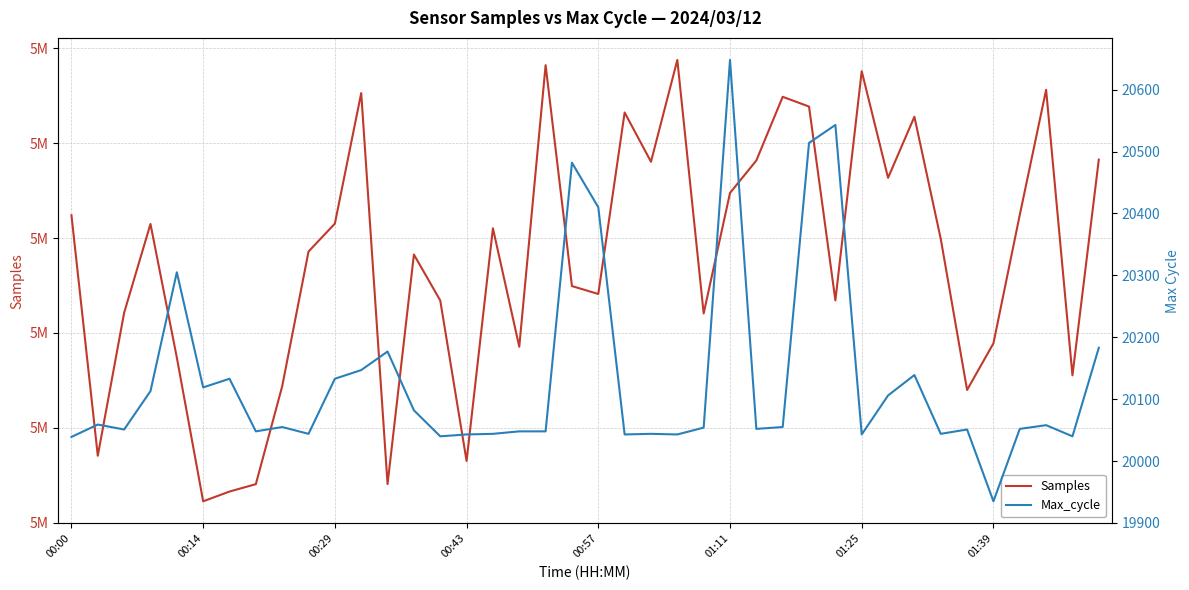

Which series has the largest total across all categories?

Samples